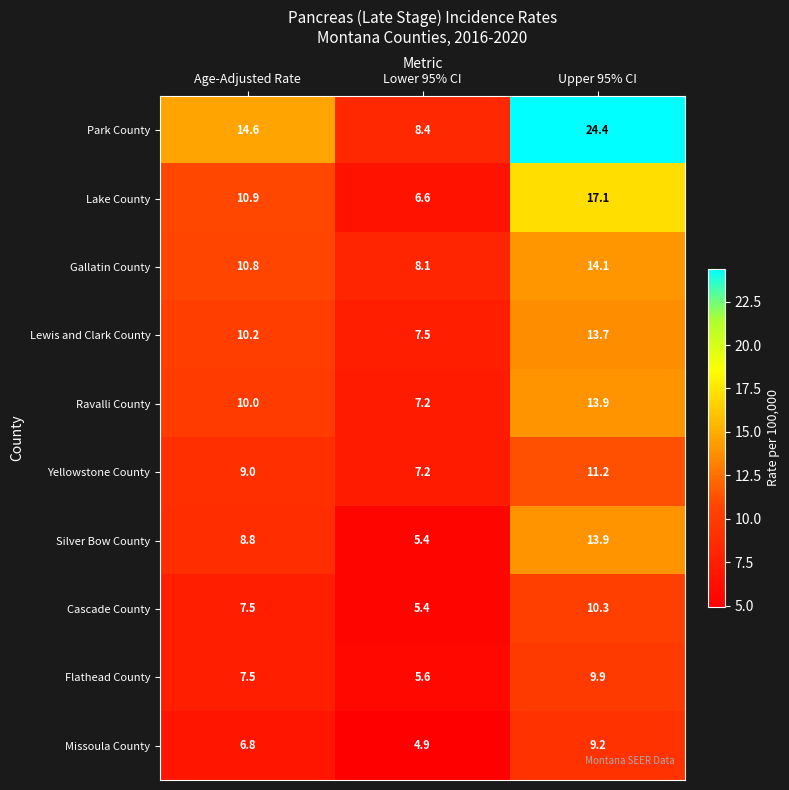

What is the minimum value shown in the chart?

4.9